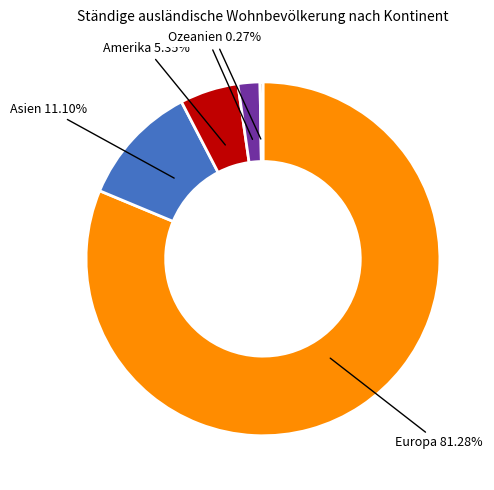

To the nearest percent, what is the average slice percentage?

20%